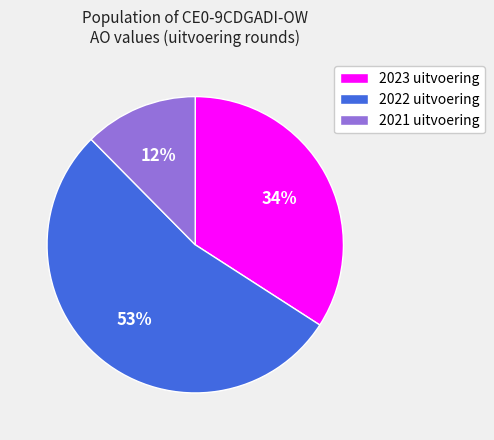

True or false: 2022 uitvoering accounts for 53% of the total.

True